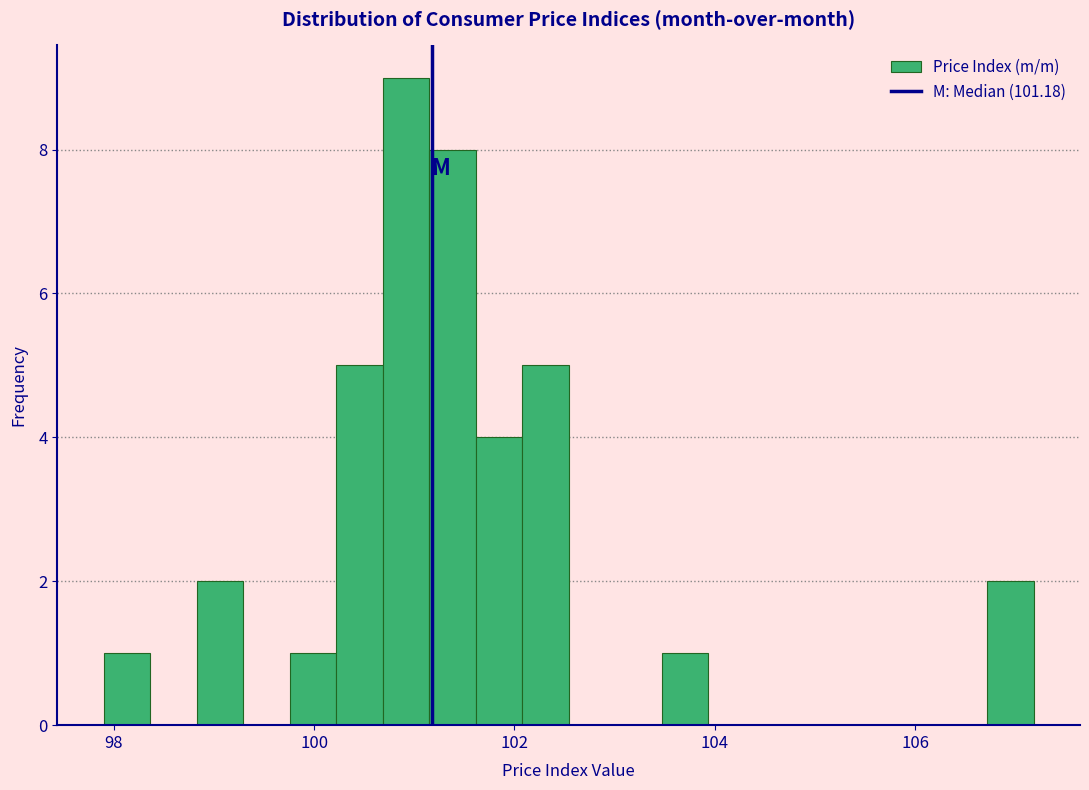

Around what value on the x-axis is the tallest bar? Give the approximate position of its centre, as read against the axis.

101.0